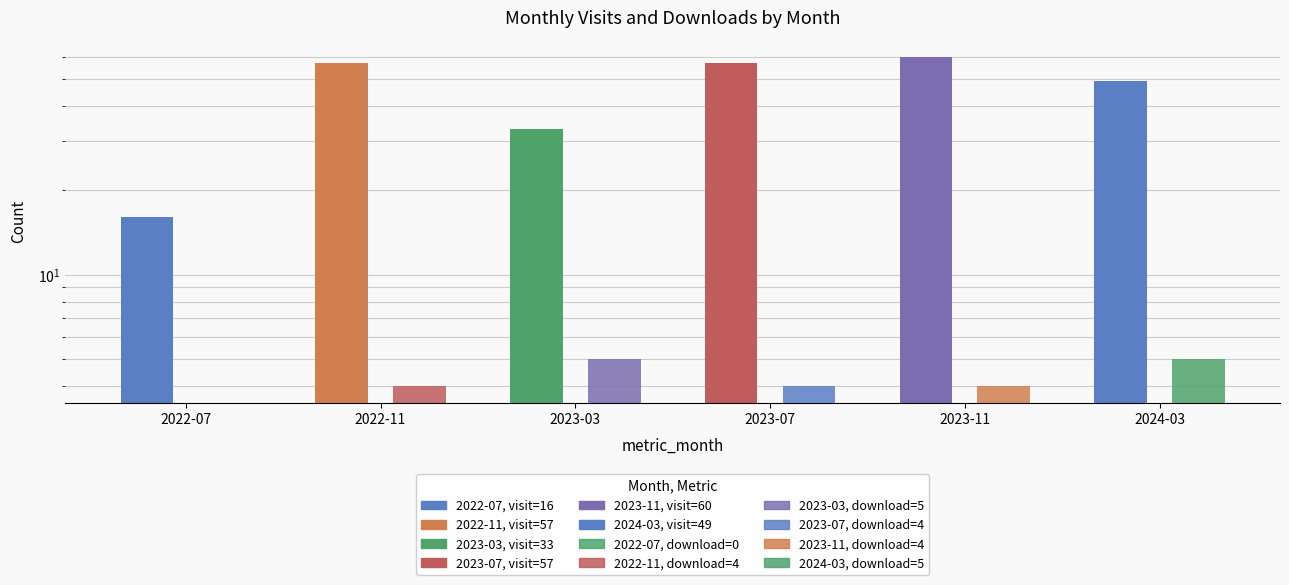

What is the label of the 5th bar from the left?

2023-11